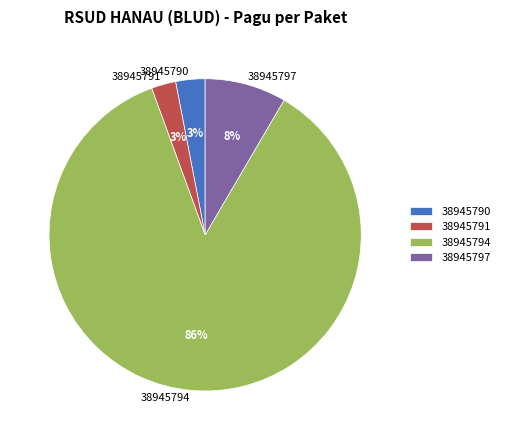

Do 38945791 and 38945790 together represent more than half of the pie?

No